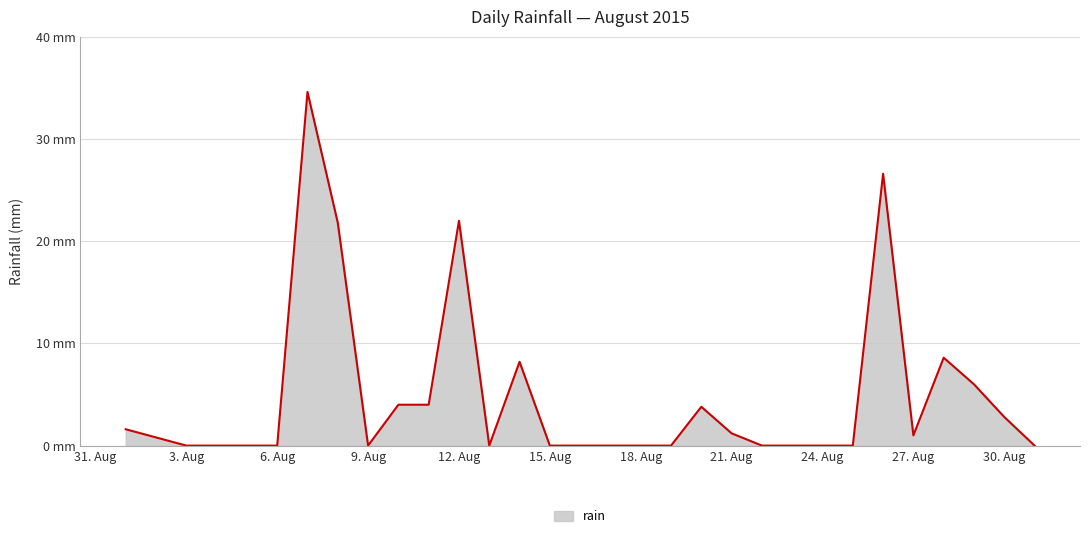

At which category does the data reach its first local peak?

2015-08-07